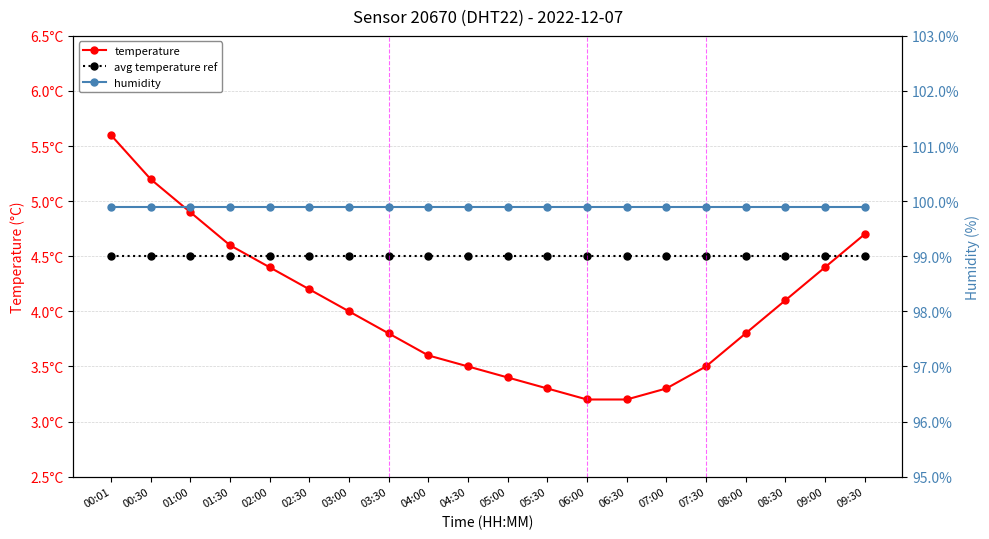

Reading right to left, transcribe all the data shown in this chart.

temperature: 4.7	4.4	4.1	3.8	3.5	3.3	3.2	3.2	3.3	3.4	3.5	3.6	3.8	4.0	4.2	4.4	4.6	4.9	5.2	5.6
avg temperature ref: 4.5	4.5	4.5	4.5	4.5	4.5	4.5	4.5	4.5	4.5	4.5	4.5	4.5	4.5	4.5	4.5	4.5	4.5	4.5	4.5
humidity: 99.9	99.9	99.9	99.9	99.9	99.9	99.9	99.9	99.9	99.9	99.9	99.9	99.9	99.9	99.9	99.9	99.9	99.9	99.9	99.9